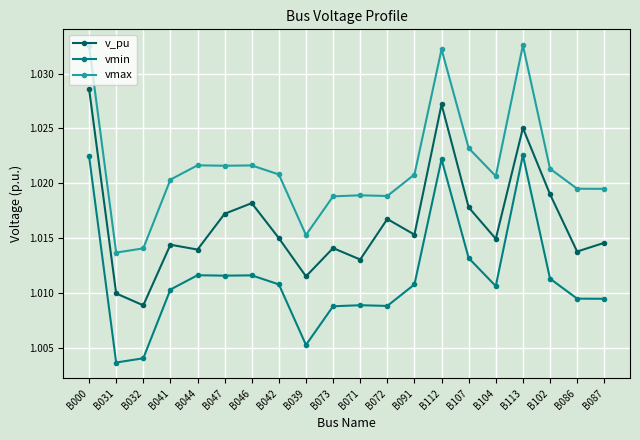

How many lines are shown in the chart?

3